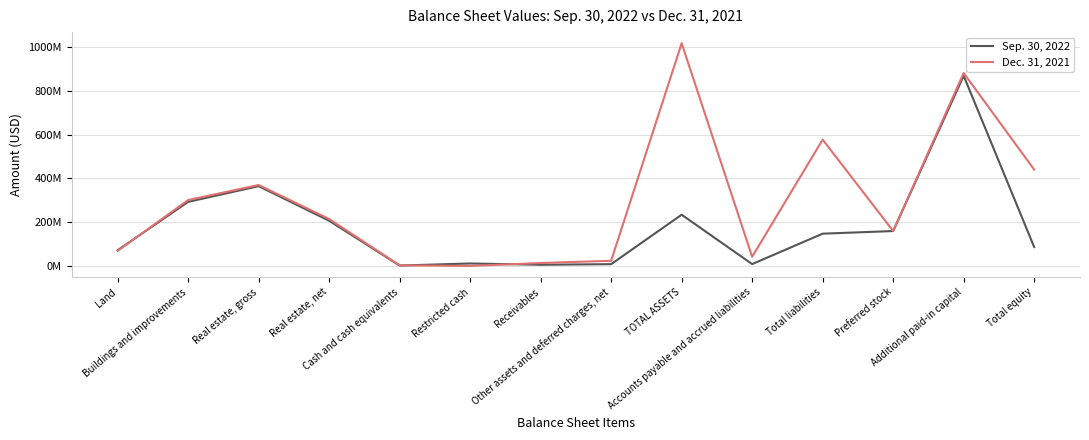

Which series changed the most between Land and TOTAL ASSETS?

Dec. 31, 2021